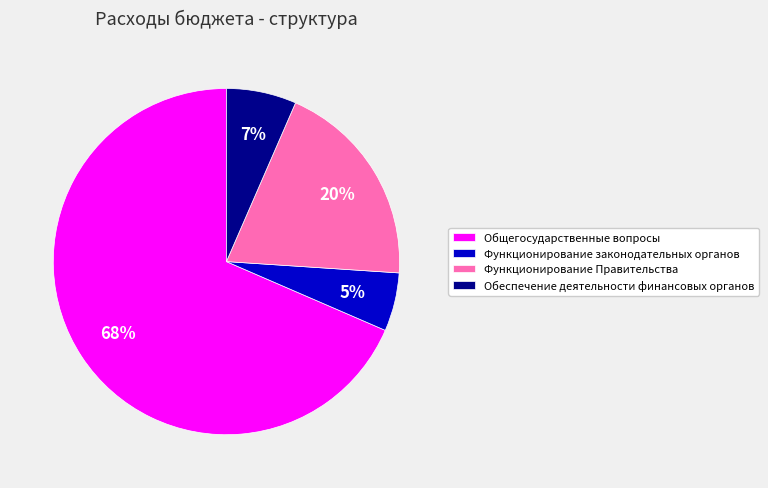

The Функционирование законодательных органов slice represents 5% of the pie. True or false?

True